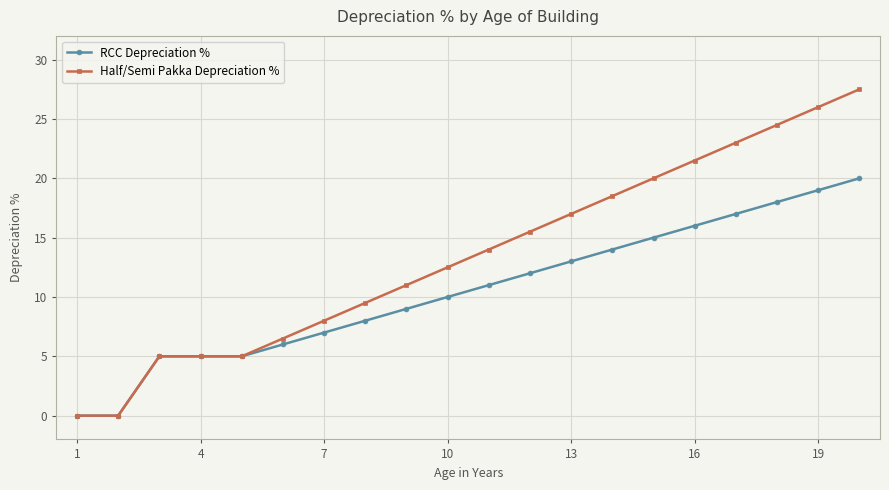

What is the maximum value shown in the chart?

27.5